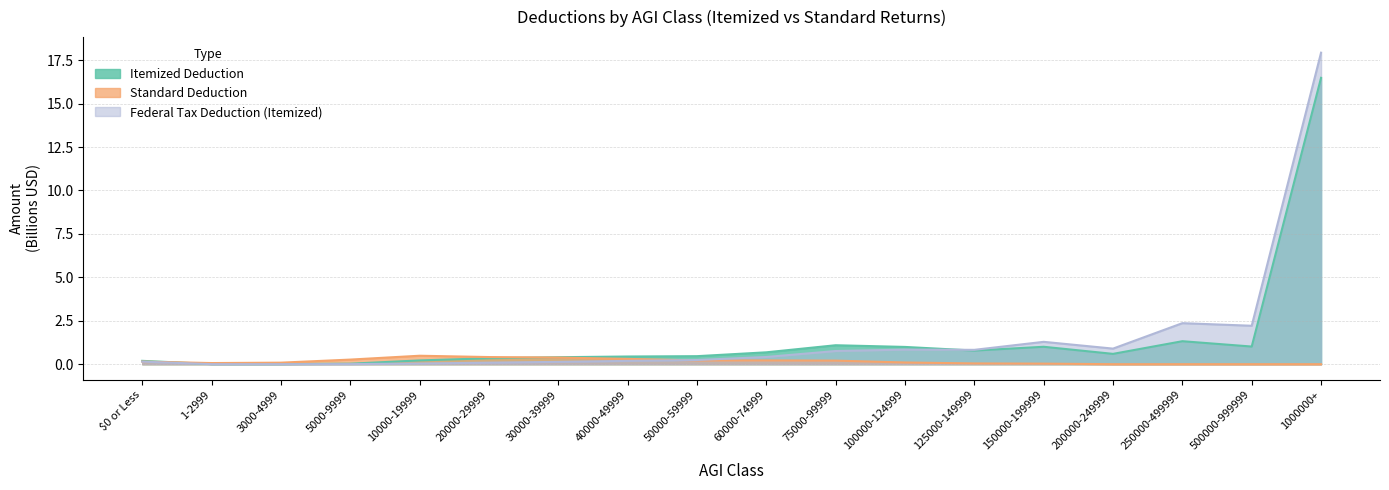

Reading left to right, transcribe all the data shown in this chart.

Itemized Deduction: 0.2	0.0	0.0	0.0	0.2	0.3	0.4	0.4	0.5	0.7	1.1	1.0	0.8	1.0	0.6	1.3	1.0	16.5
Standard Deduction: 0.1	0.1	0.1	0.3	0.5	0.4	0.4	0.3	0.2	0.2	0.2	0.1	0.0	0.0	0.0	0.0	0.0	0.0
Federal Tax Deduction (Itemized): 0.1	0.0	0.0	0.0	0.0	0.1	0.1	0.2	0.2	0.4	0.8	0.8	0.8	1.3	0.9	2.4	2.2	17.9